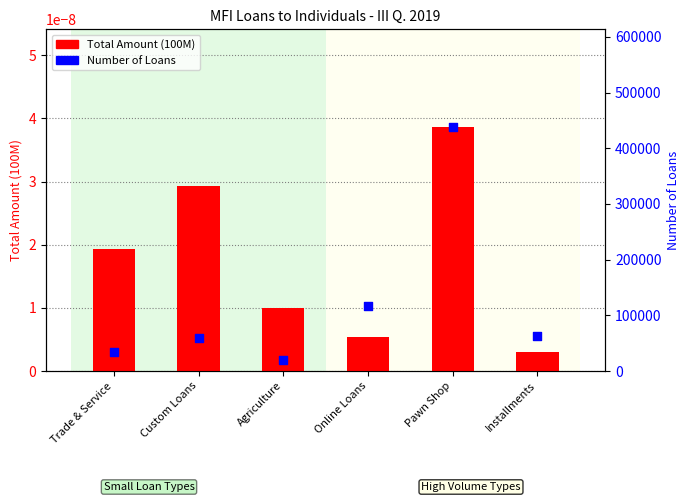

Which series has the largest Y range (max minus min)?

Number of Loans